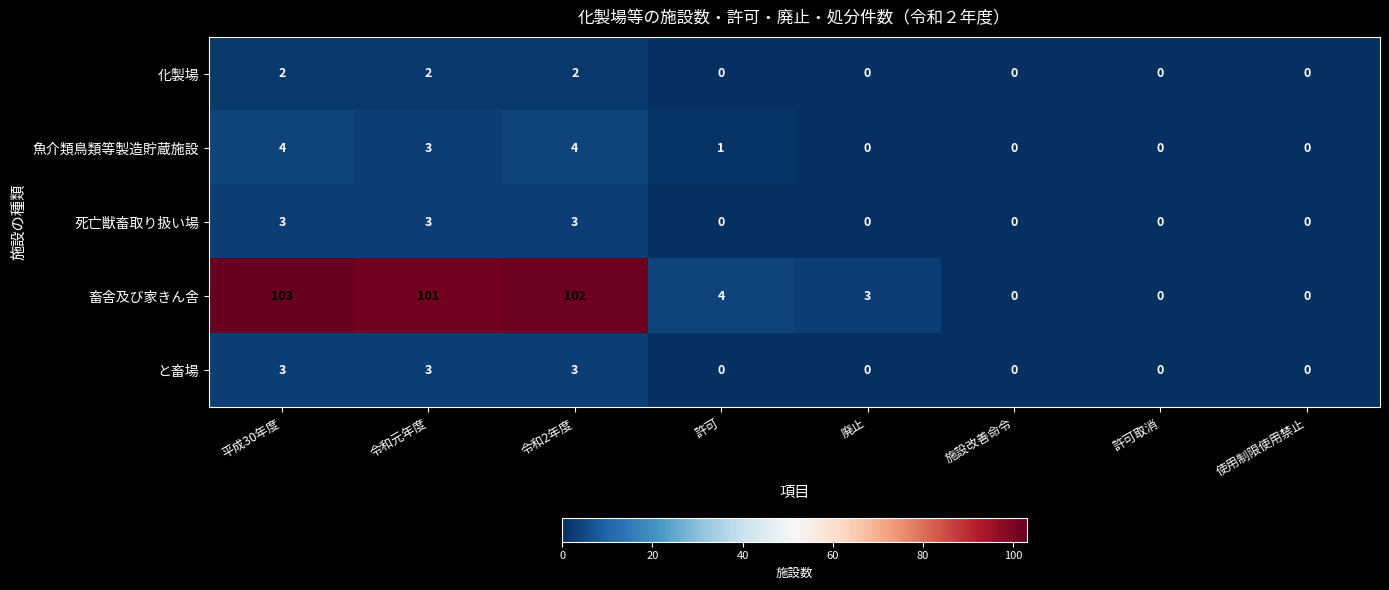

What is the sum of all 死亡獣畜取り扱い場 values?

9